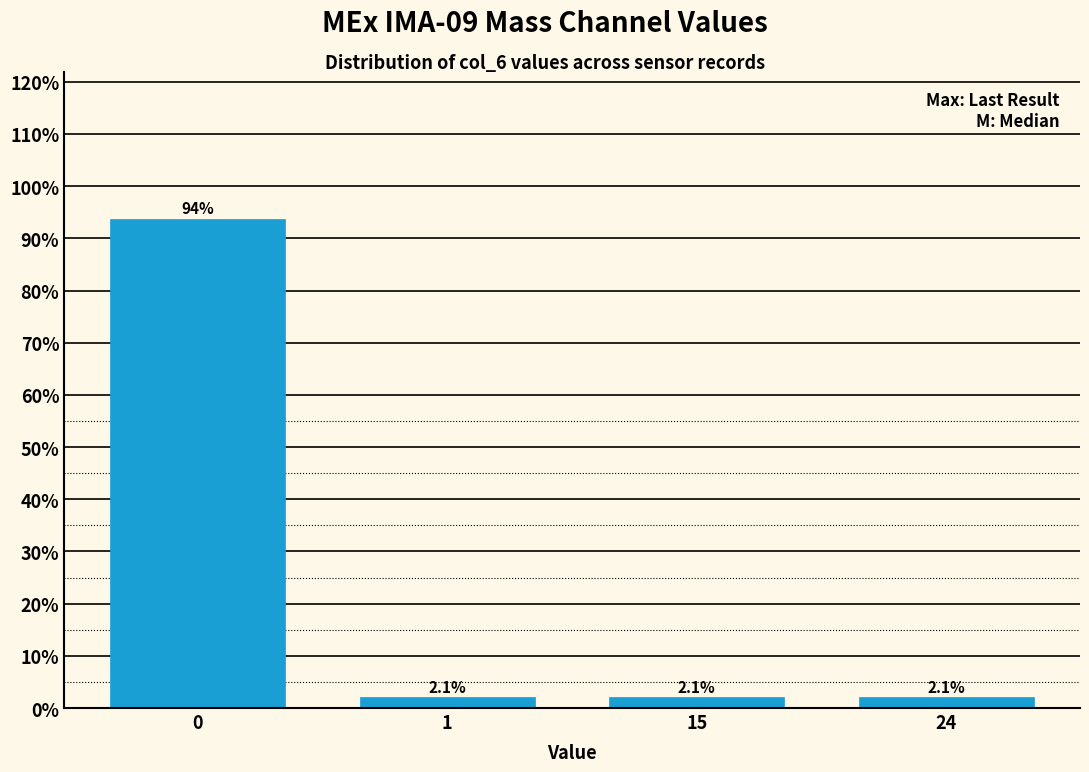

Reading right to left, list all the values displayed in this chart.

2.1	2.1	2.1	93.8